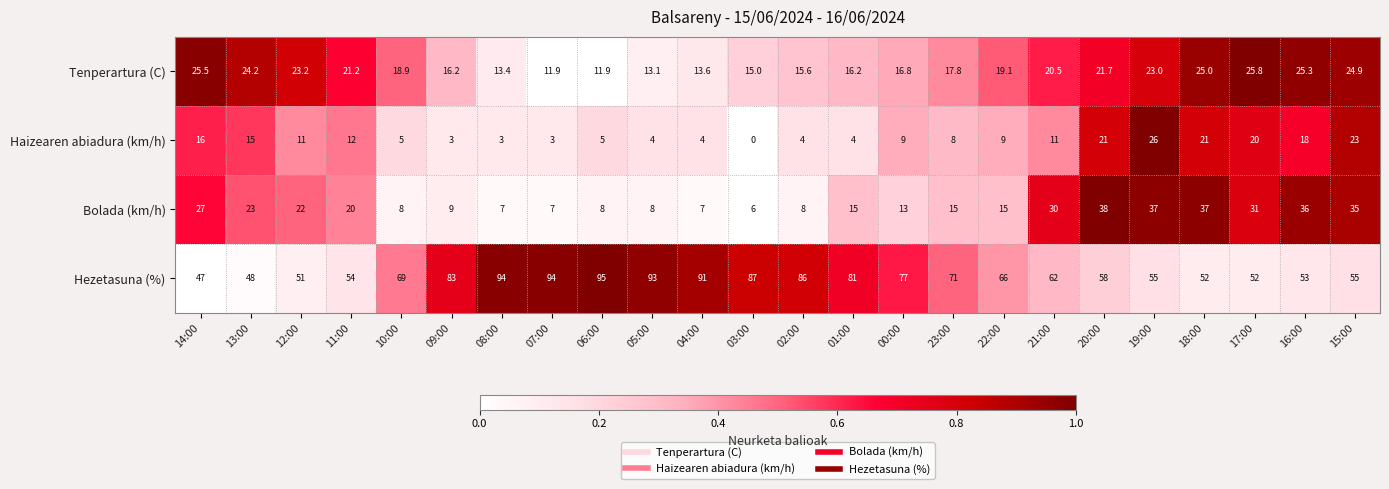

What is the difference between the highest and lowest values at 00:00?

68.0